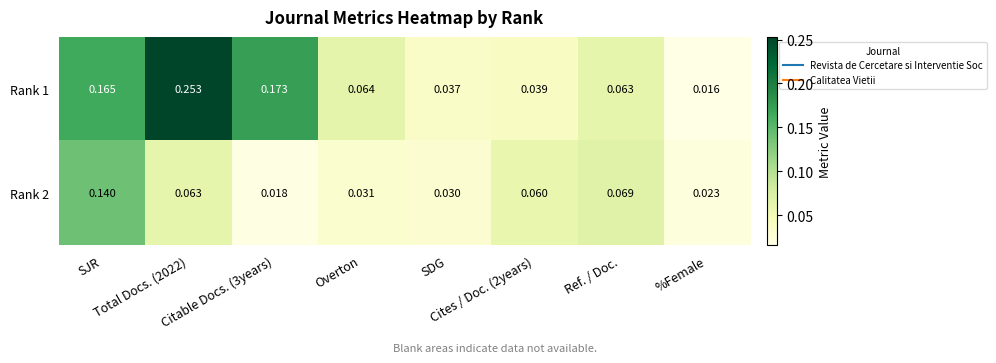

How many categories are shown in the chart?

8